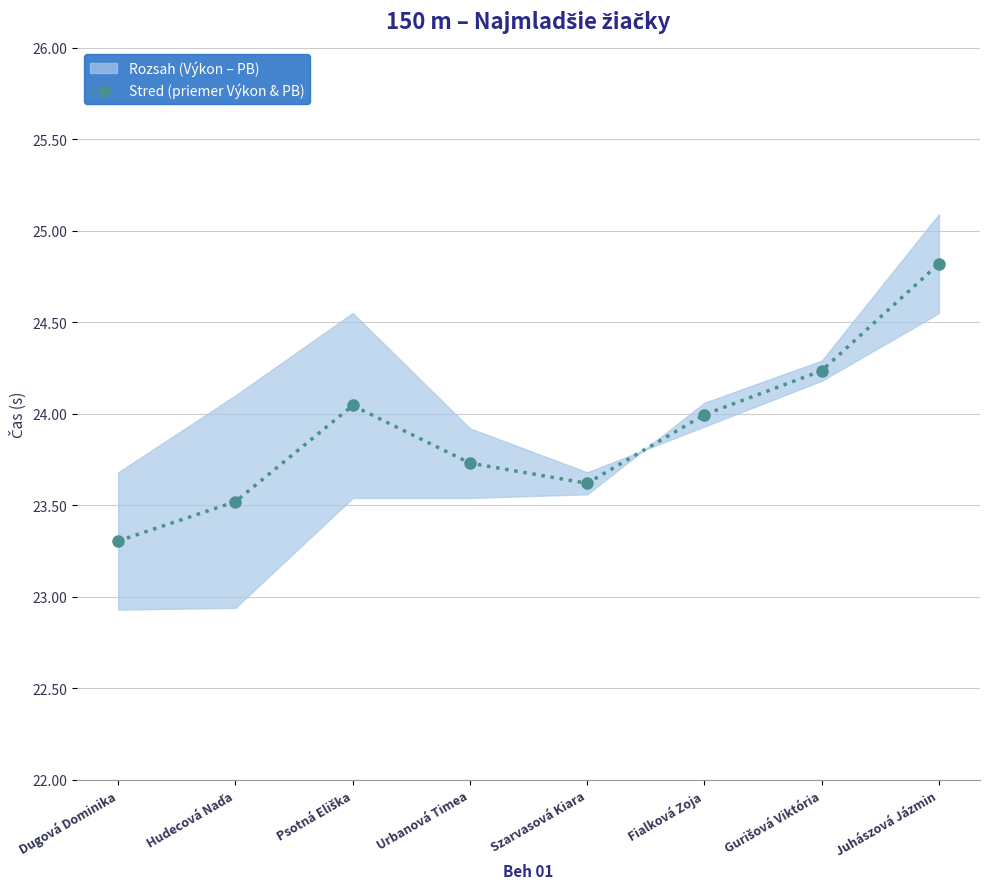

What is the label of the 5th point from the right?

Urbanová Timea